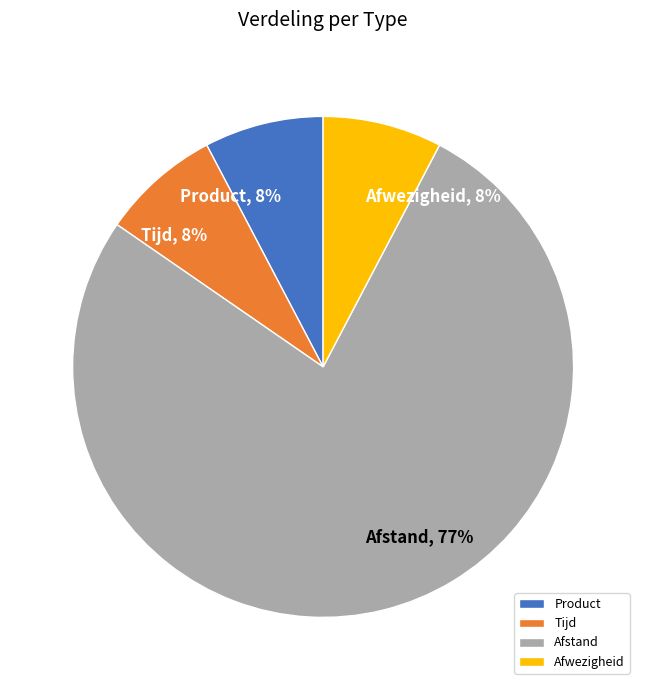

Which slice is the largest?

Afstand